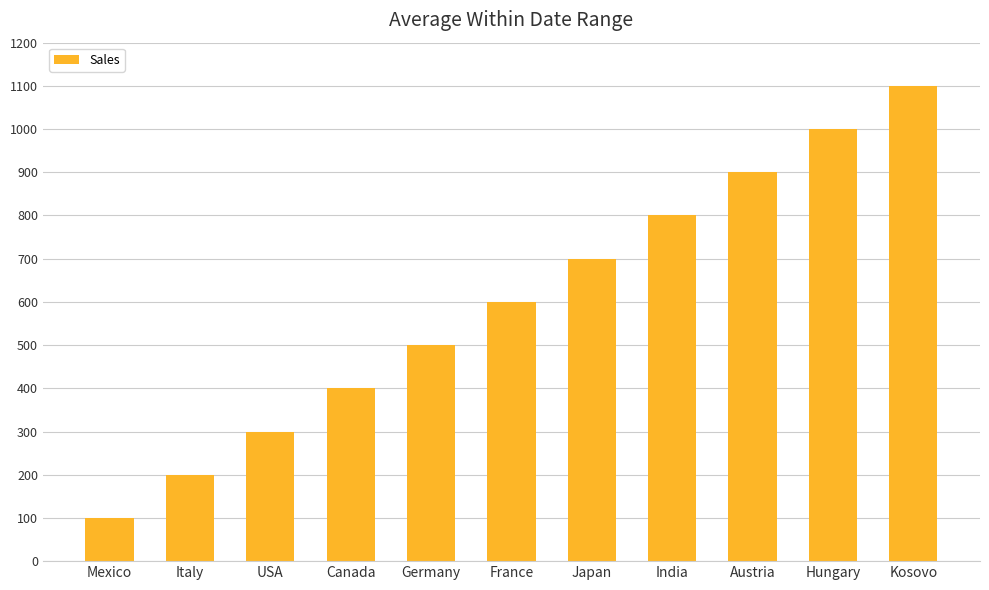

How many values are below 600?

5